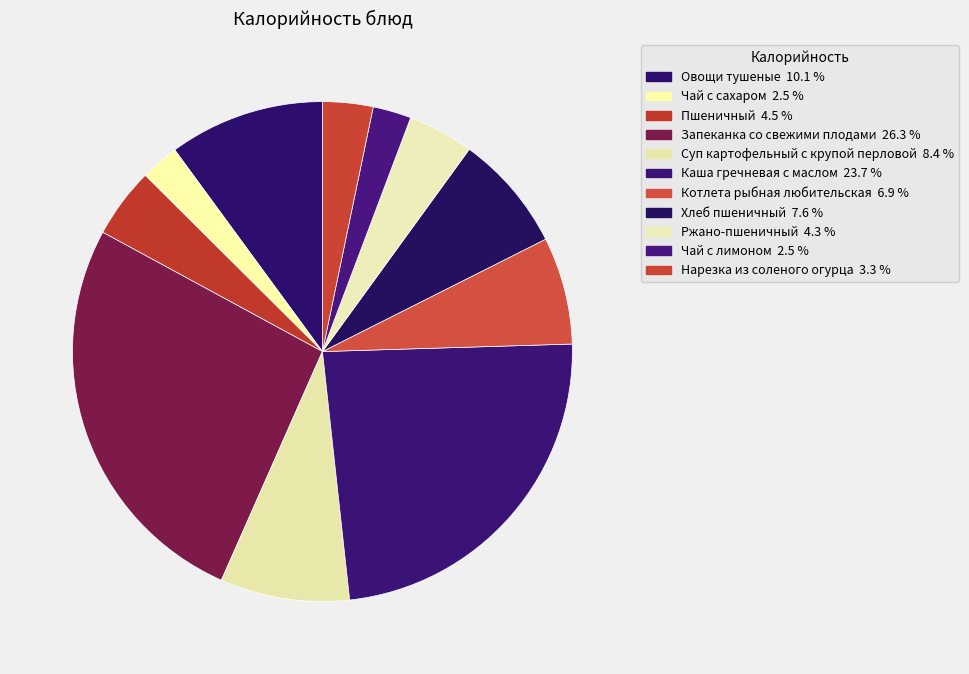

Between Овощи тушеные and Котлета рыбная любительская, which is larger?

Овощи тушеные